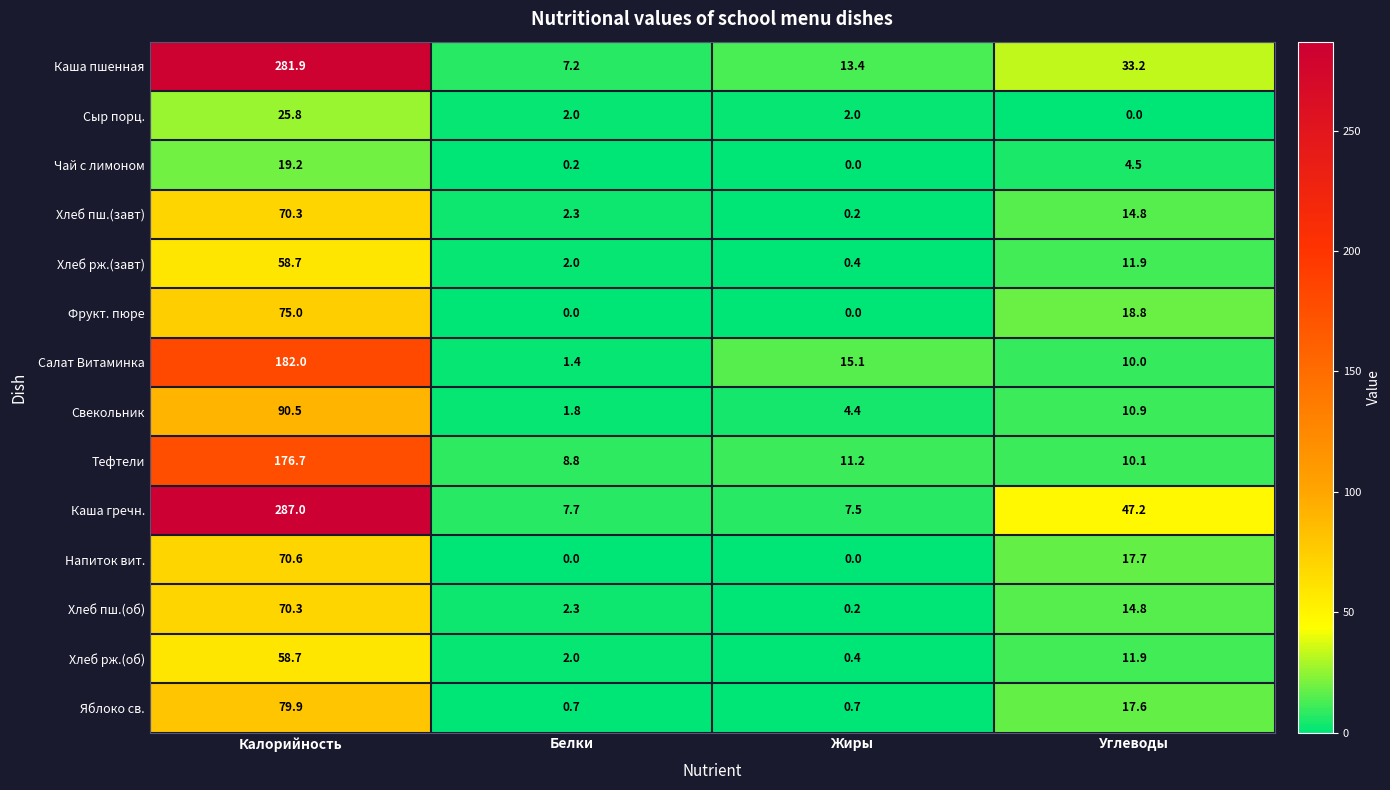

What is the difference between the second highest and minimum values in the Яблоко св. series?

16.9